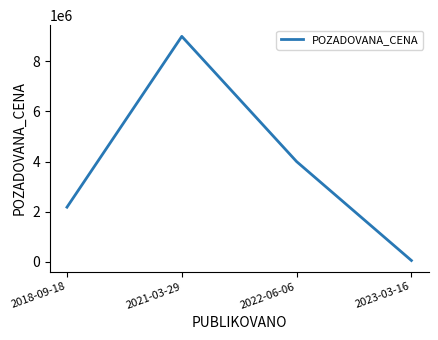

Reading left to right, transcribe all the data shown in this chart.

2178920	9000000	4000000	49200